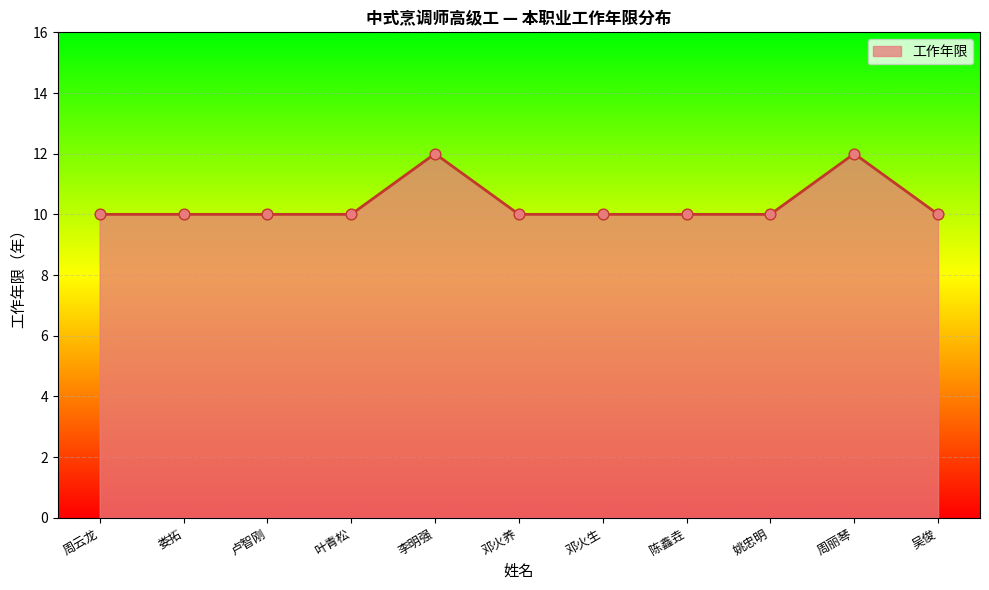

Between 陈鑫垚 and 周丽琴, which is larger?

周丽琴